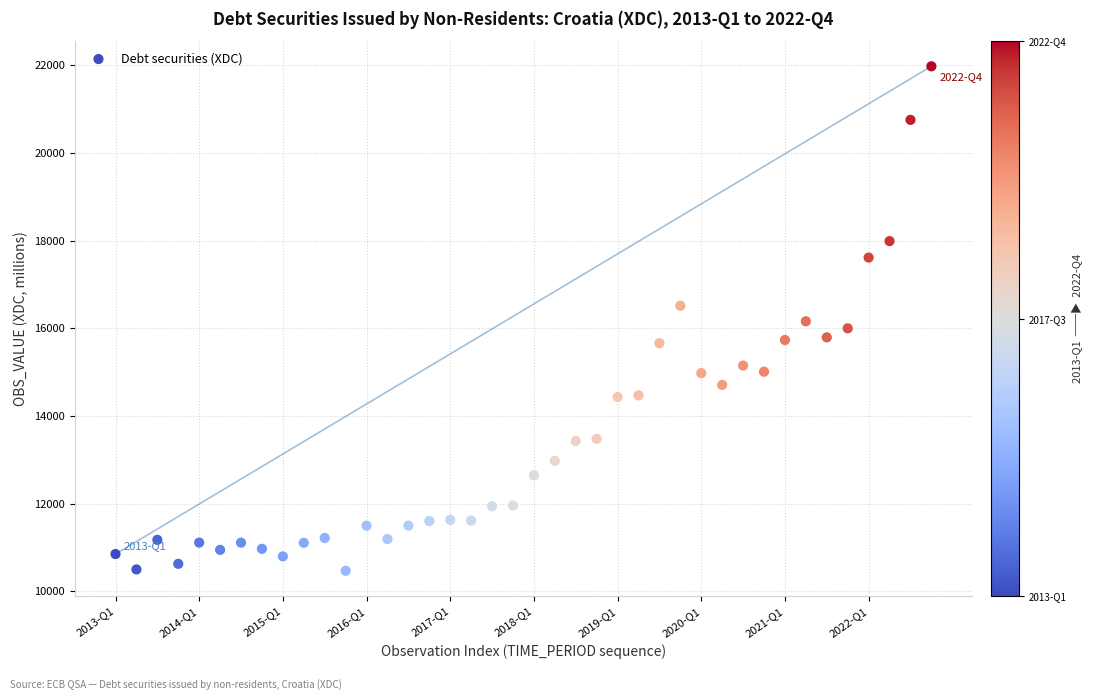

What is the range of Y values (max minus min)?

11512.2